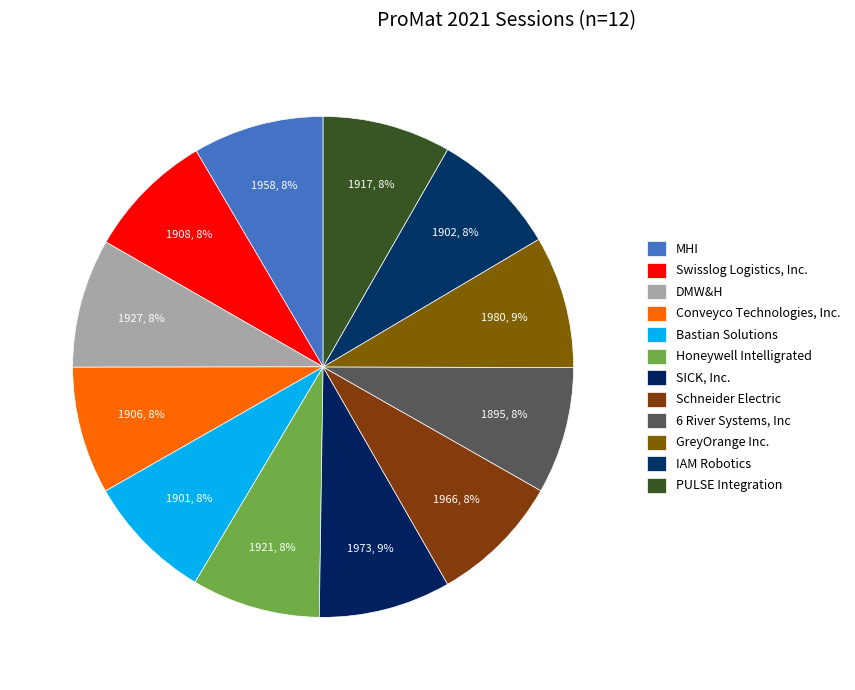

Count the number of slices in the pie.

12